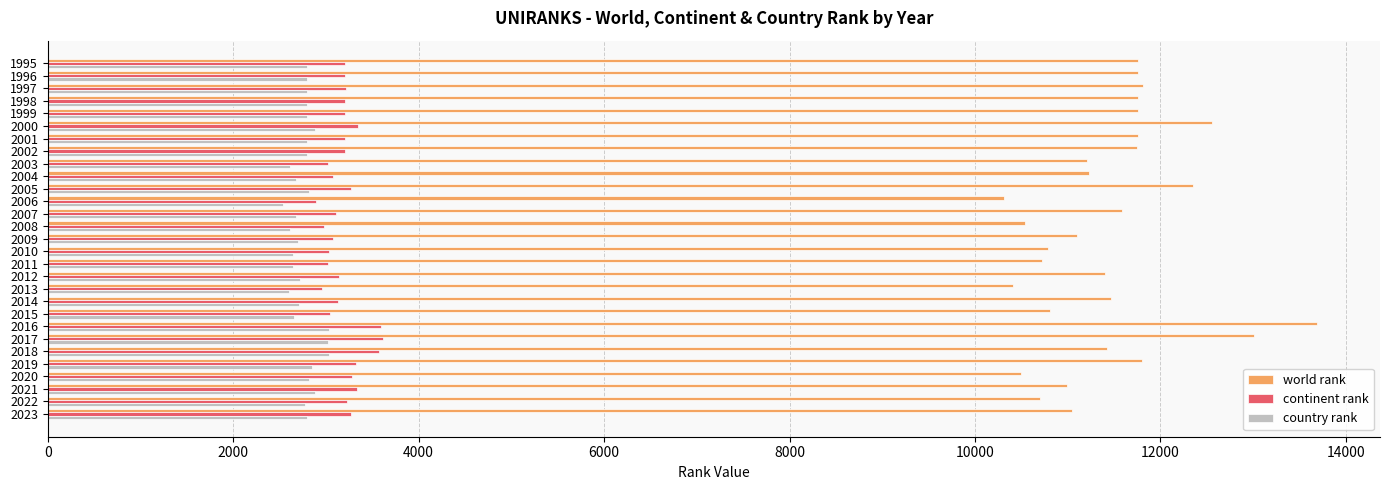

True or false: country rank has a value of 624 at 2005.

False